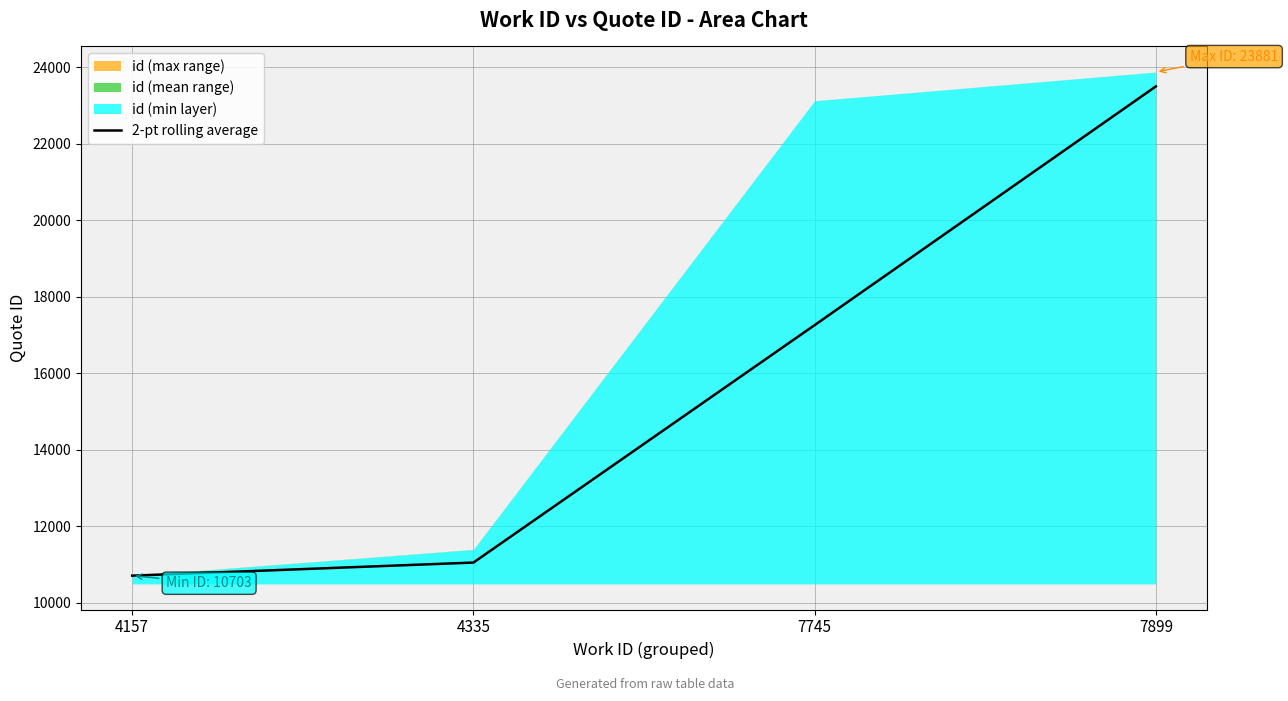

What is the difference between the values at 7745 and 4157?

6554.9